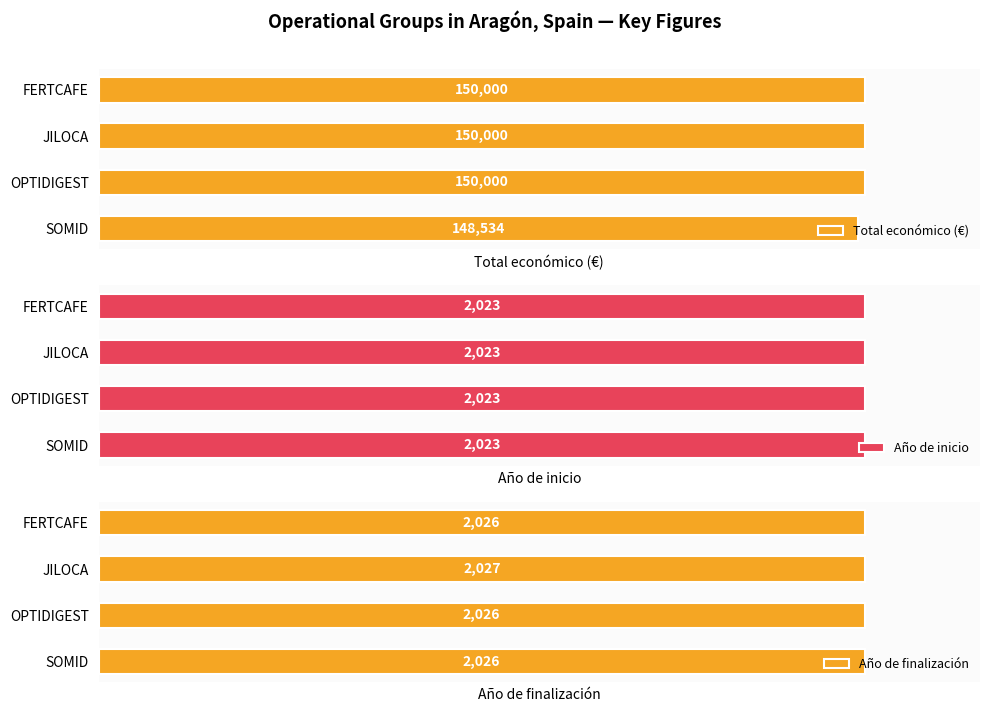

At which label does Año de finalización reach its peak?

JILOCA